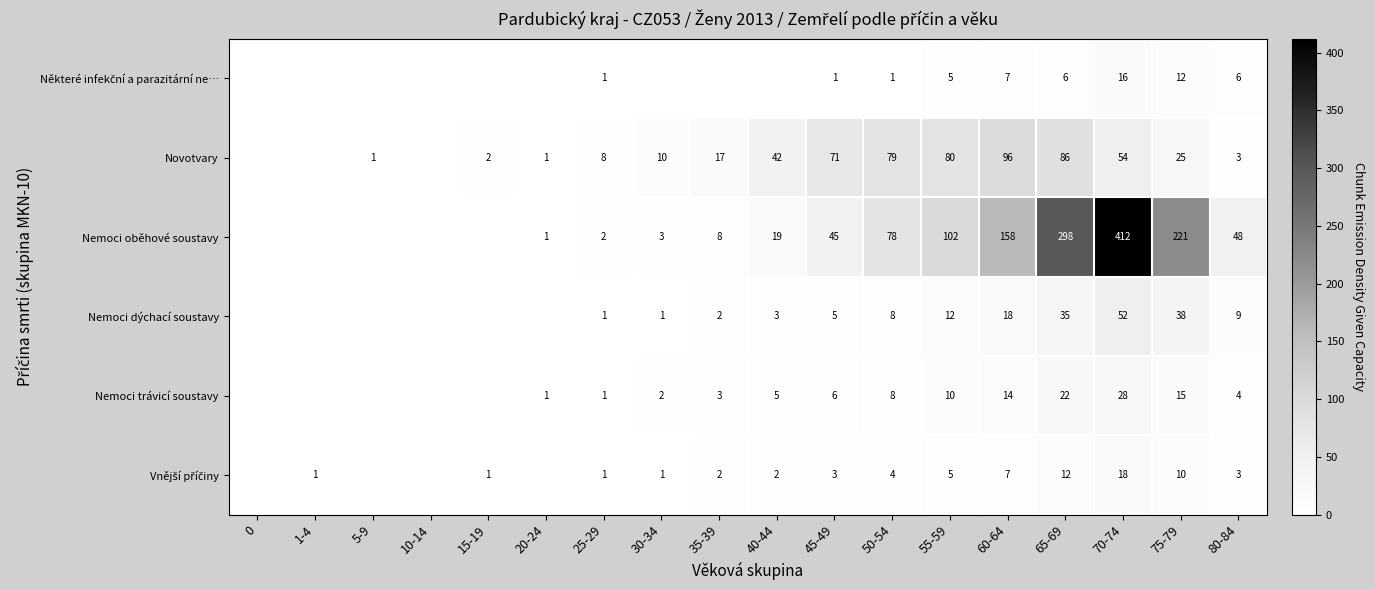

True or false: Nemoci trávicí soustavy has a value of 1 at 25-29.

True